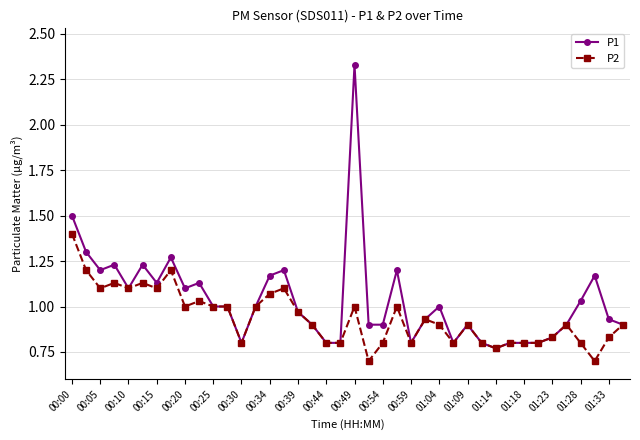

True or false: P1 has more than 1 interior local peaks.

True